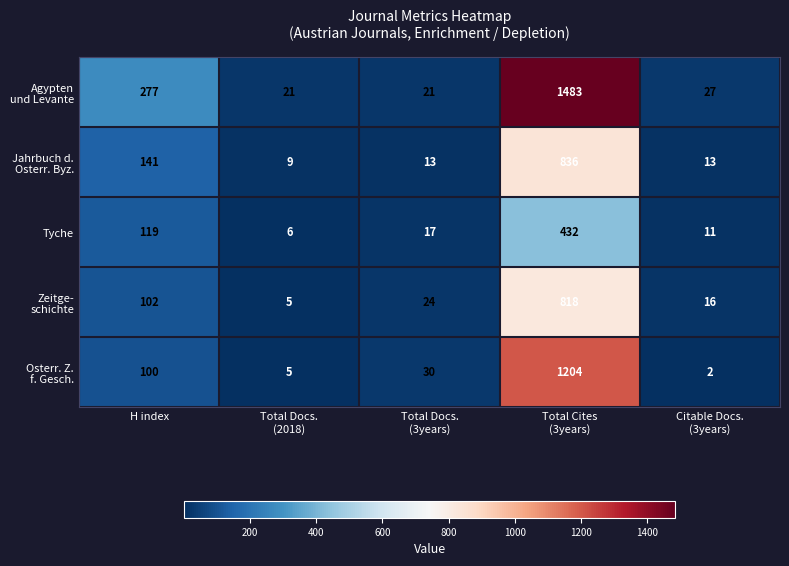

Is it true that Tyche equals 119 at H index?

True